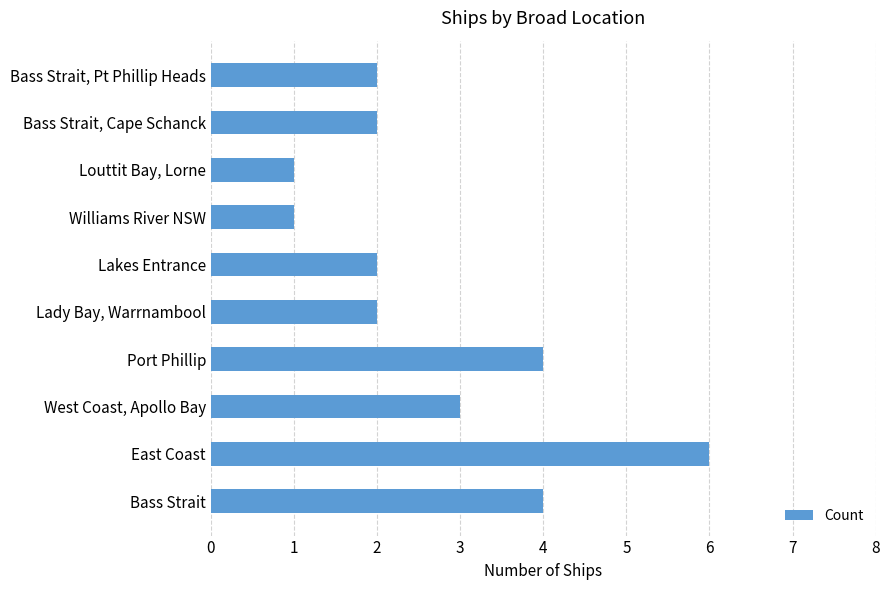

The chart shows a value of 2 at Bass Strait, Pt Phillip Heads. True or false?

True